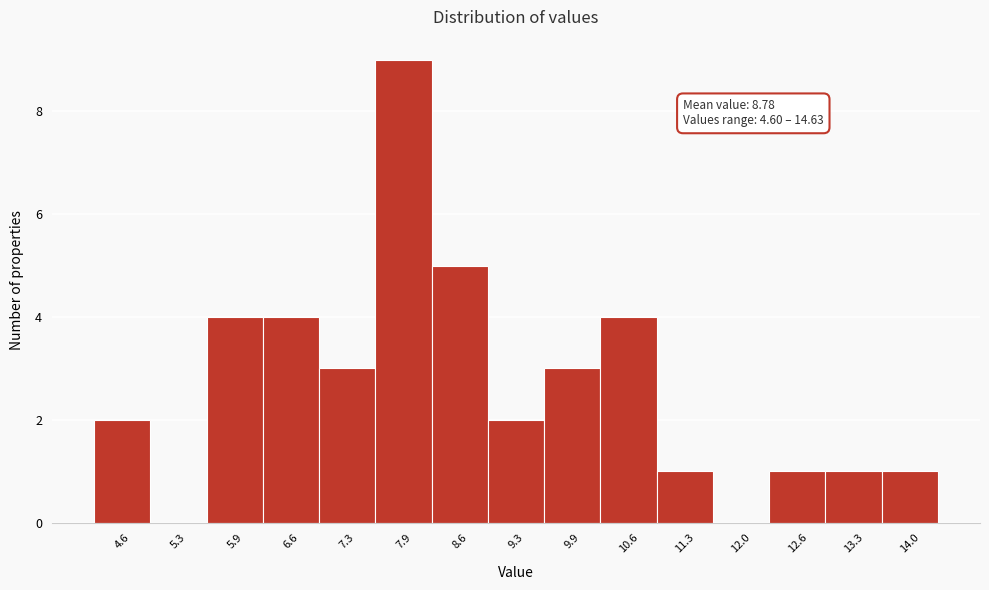

Reading right to left, what are all the values shown in this chart?

14.0=1	13.3=1	12.6=1	12.0=0	11.3=1	10.6=4	9.9=3	9.3=2	8.6=5	7.9=9	7.3=3	6.6=4	5.9=4	5.3=0	4.6=2